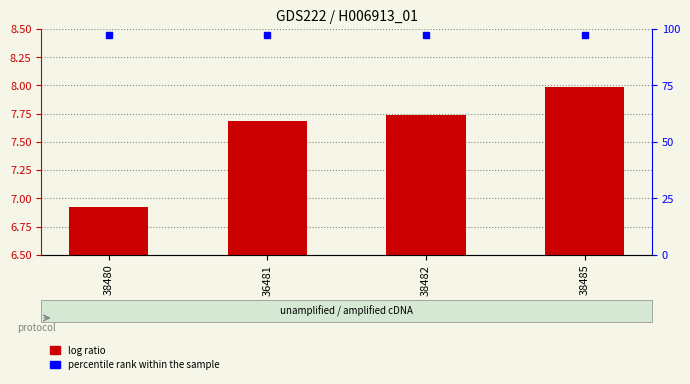

What position from the right is 38482?

2